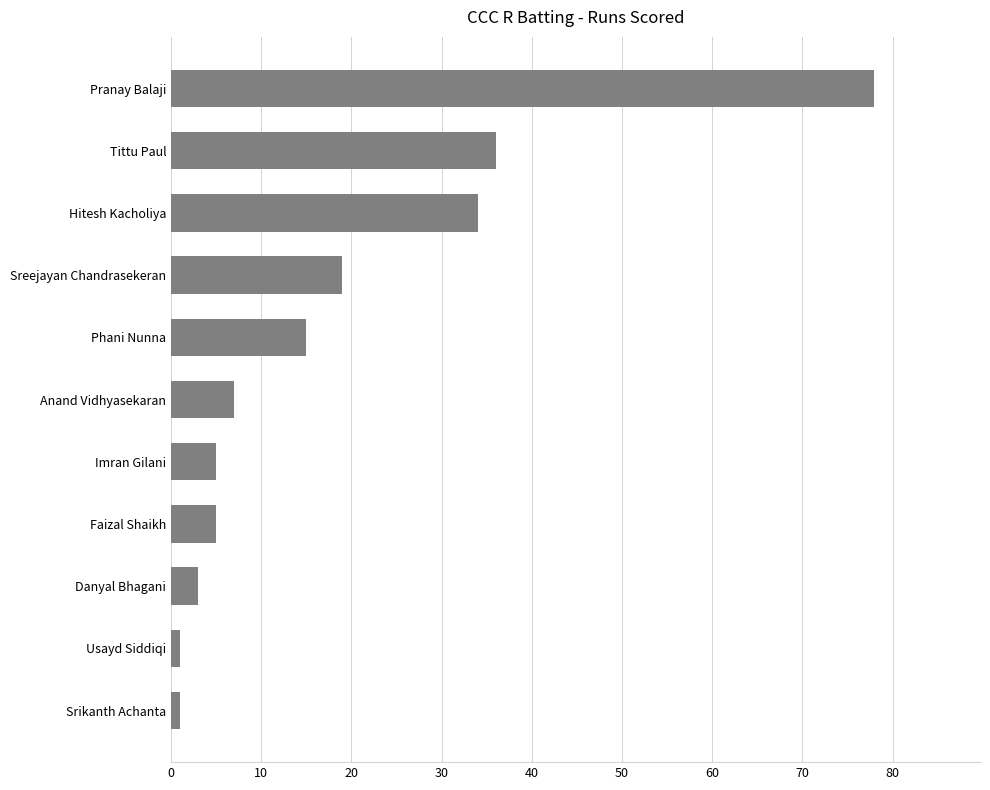

Count the number of categories in the chart.

11